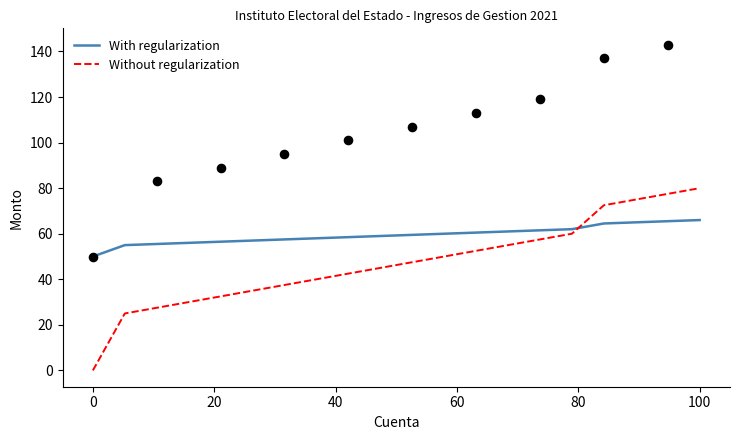

Which series contains the highest Y value?

Without regularization